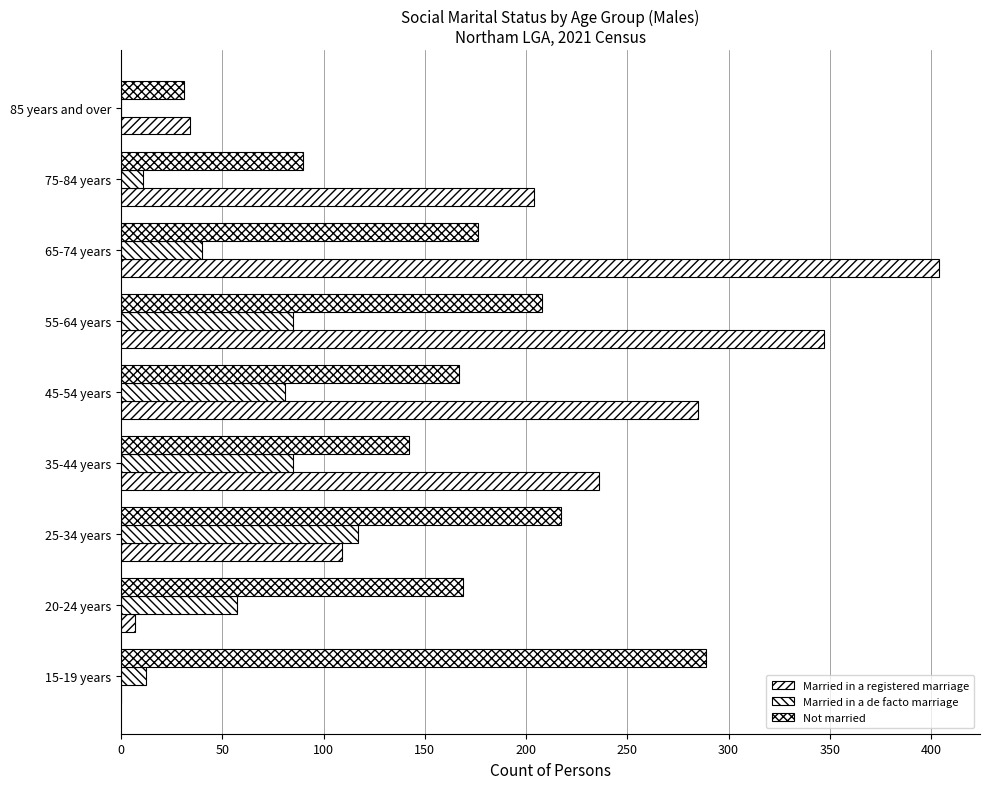

Count the number of data series in this chart.

3